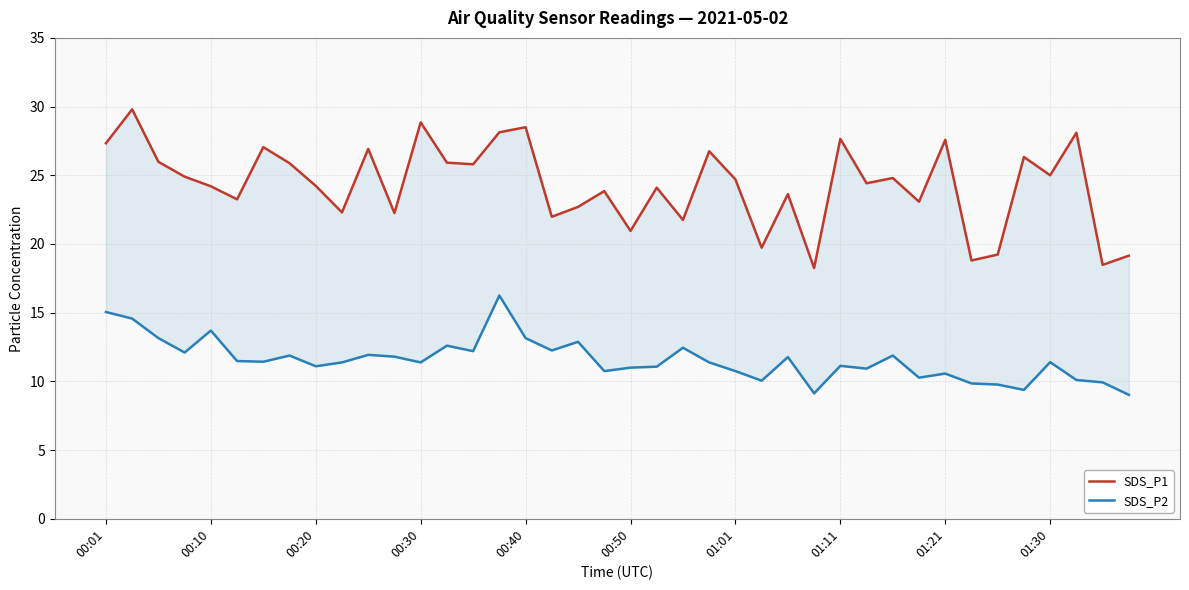

What is the sum of all SDS_P2 values?

462.9